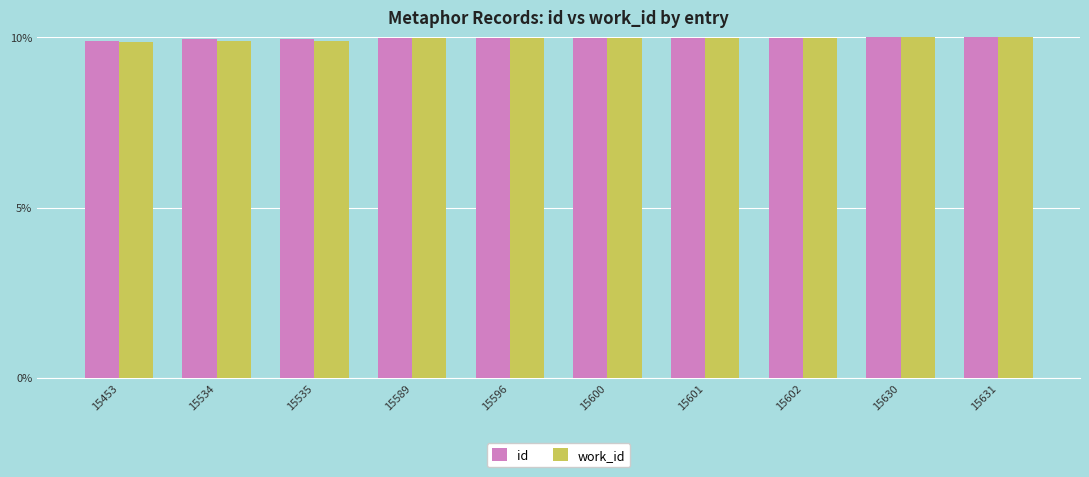

What is the sum of all work_id values?

99.5